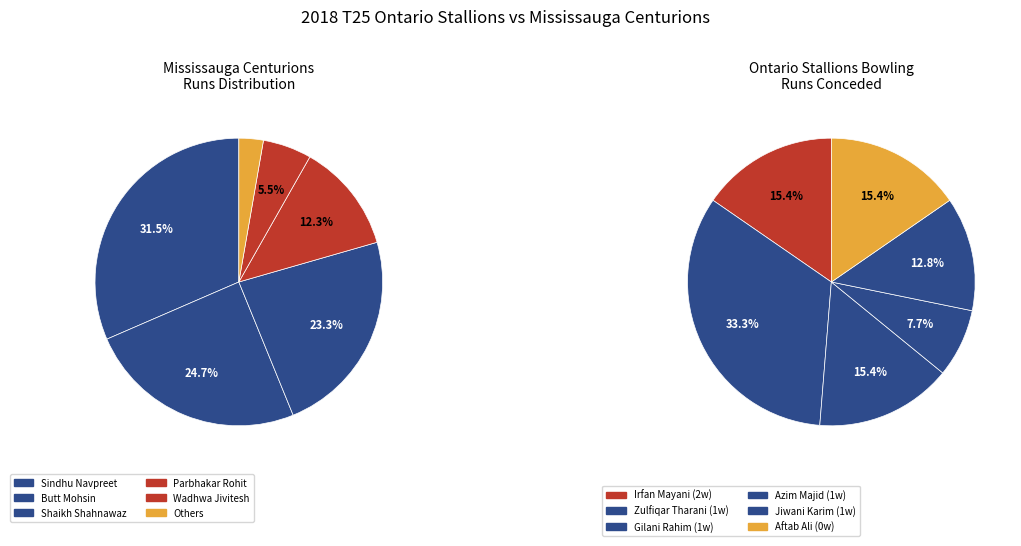

Is the sum of 3 and 10 greater than half?

No